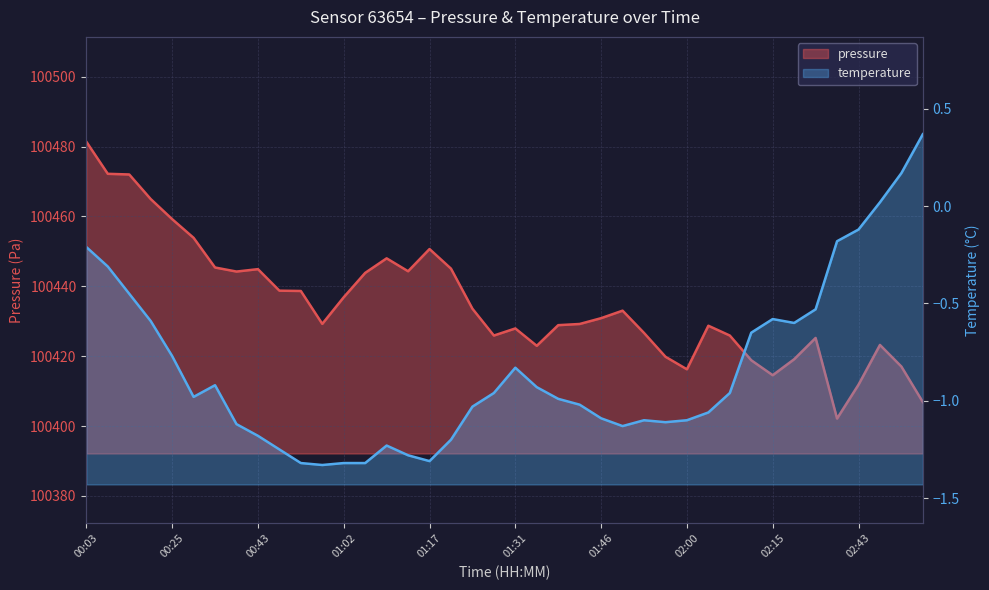

Is the value of pressure at 00:25 greater than the value of temperature at 02:11?

Yes